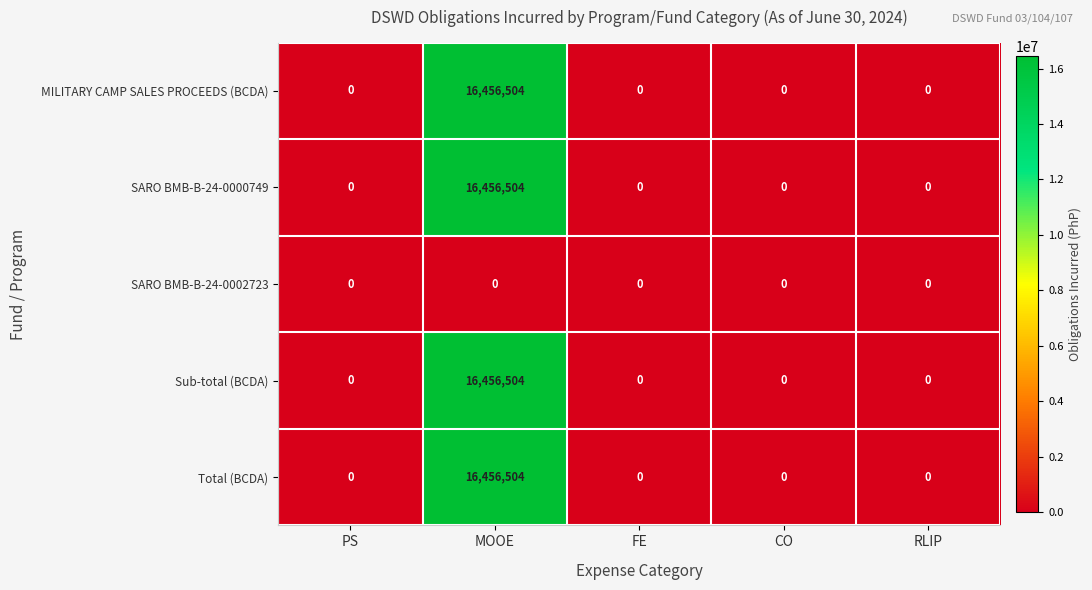

How many distinct data groups are displayed?

5